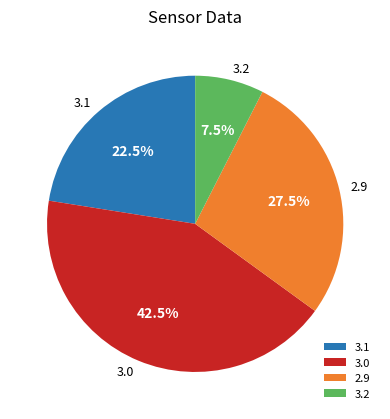

Which slice is the largest?

3.0